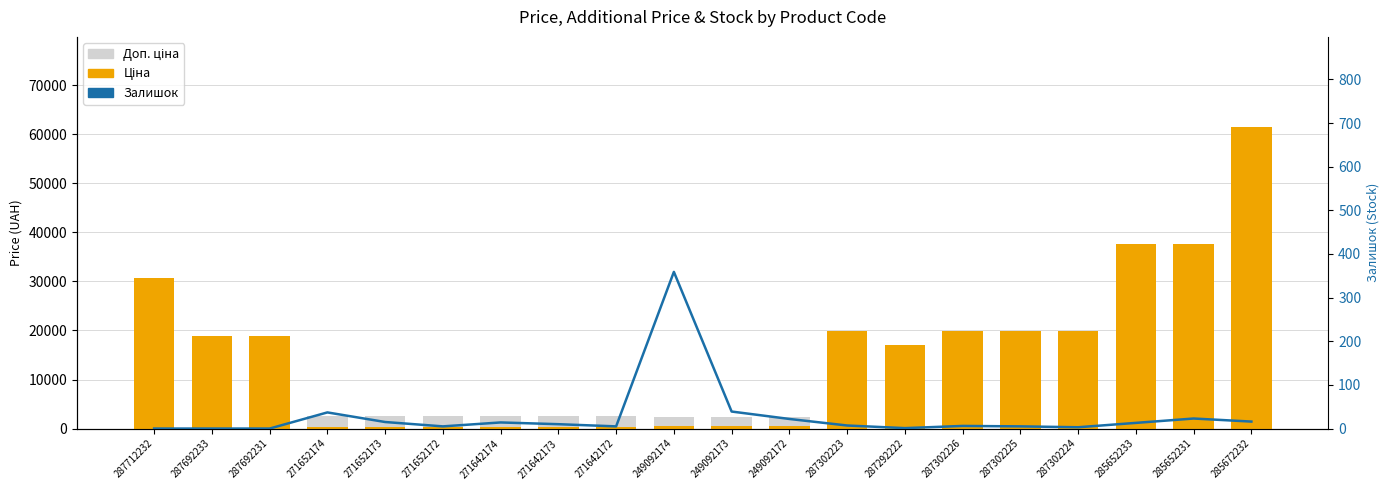

What is the sum of all Залишок values?

580.0